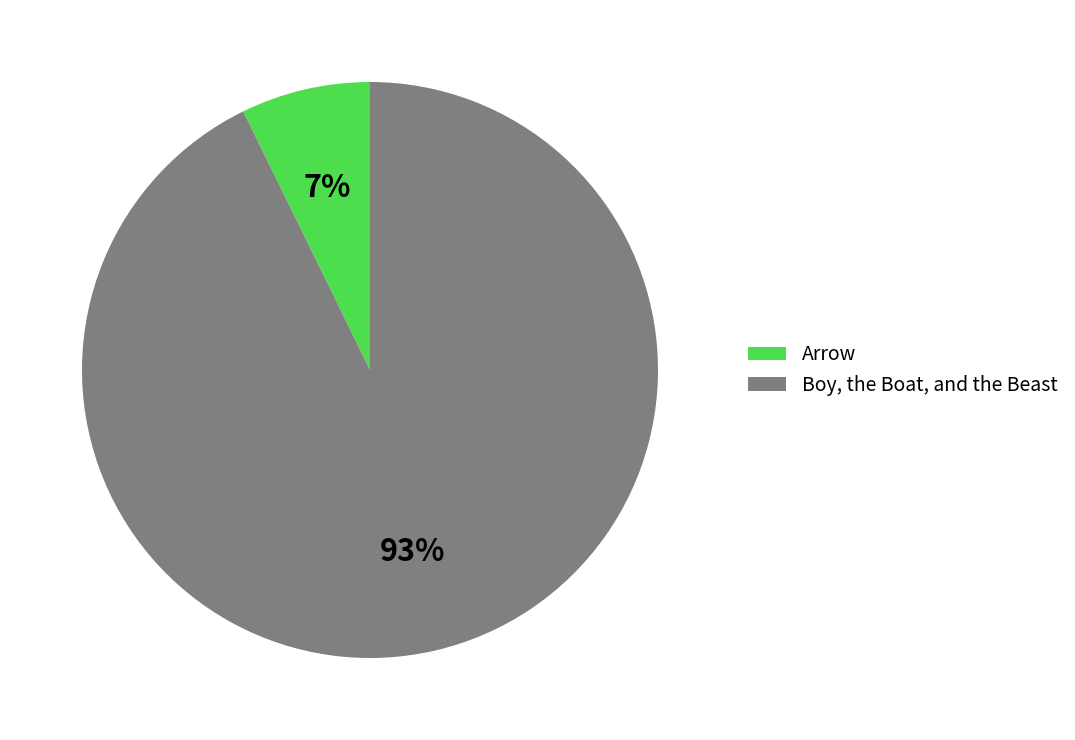

Does any single category account for the majority?

Yes